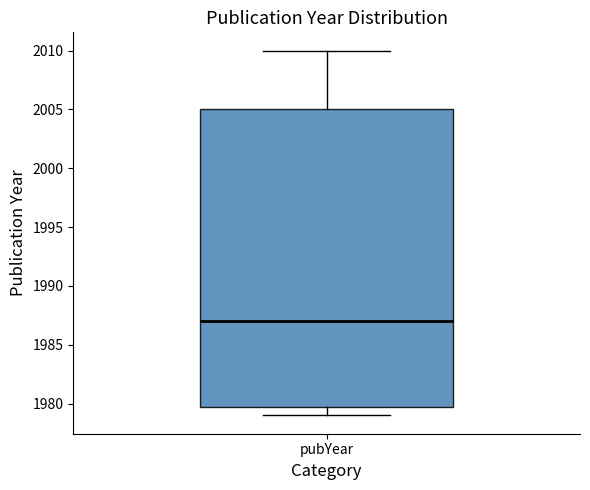

Where is the lower edge of the box for pubYear on the y-axis? The values are not printed on the chart, so give them approximately, as read against the axis.

1980